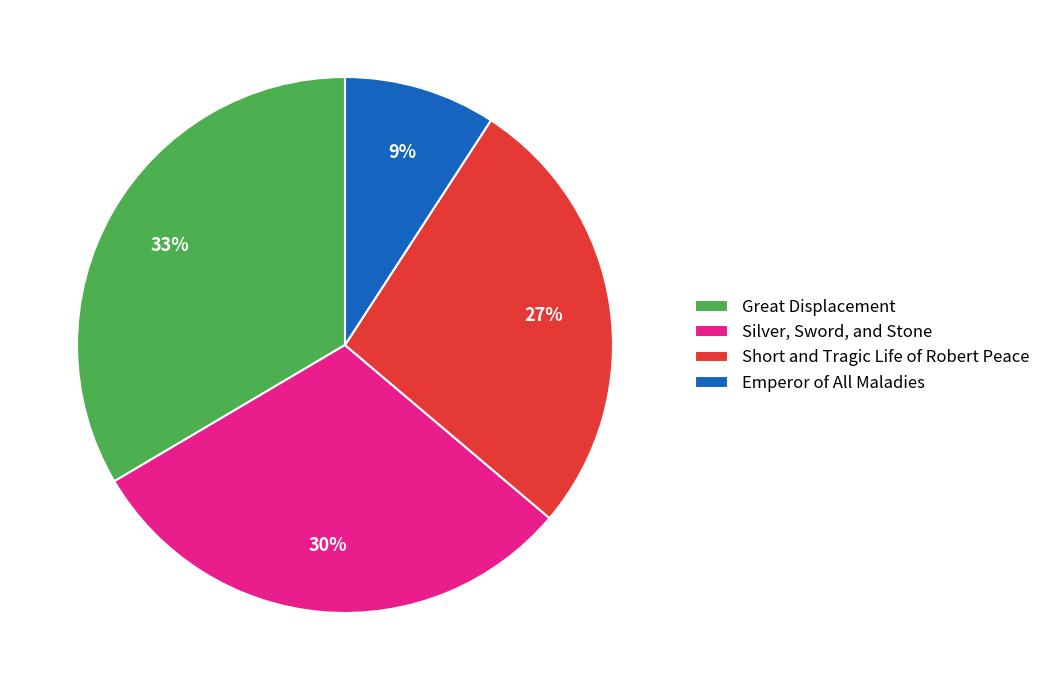

Is the sum of Short and Tragic Life of Robert Peace and Emperor of All Maladies greater than half?

No